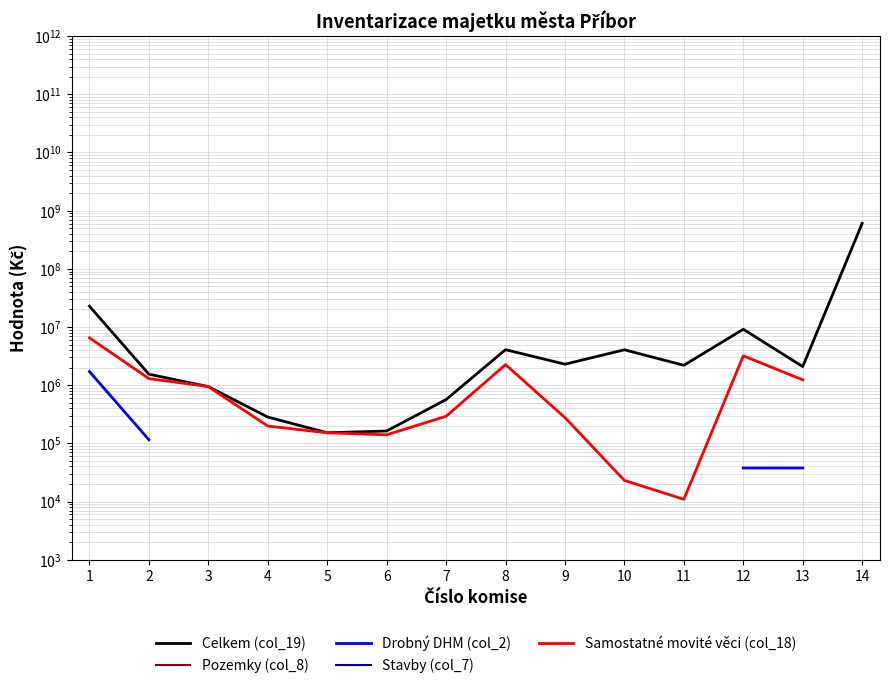

How many values in the Samostatné movité věci (col_18) series exceed 945204?

6